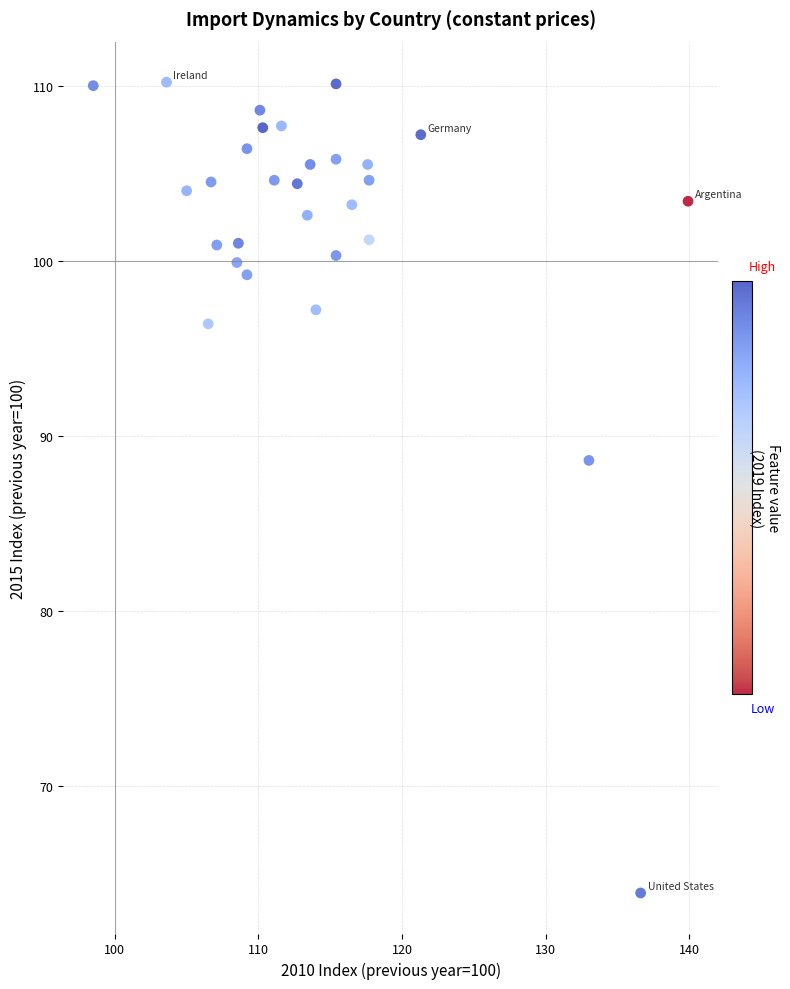

What is the range of Y values (max minus min)?

46.3